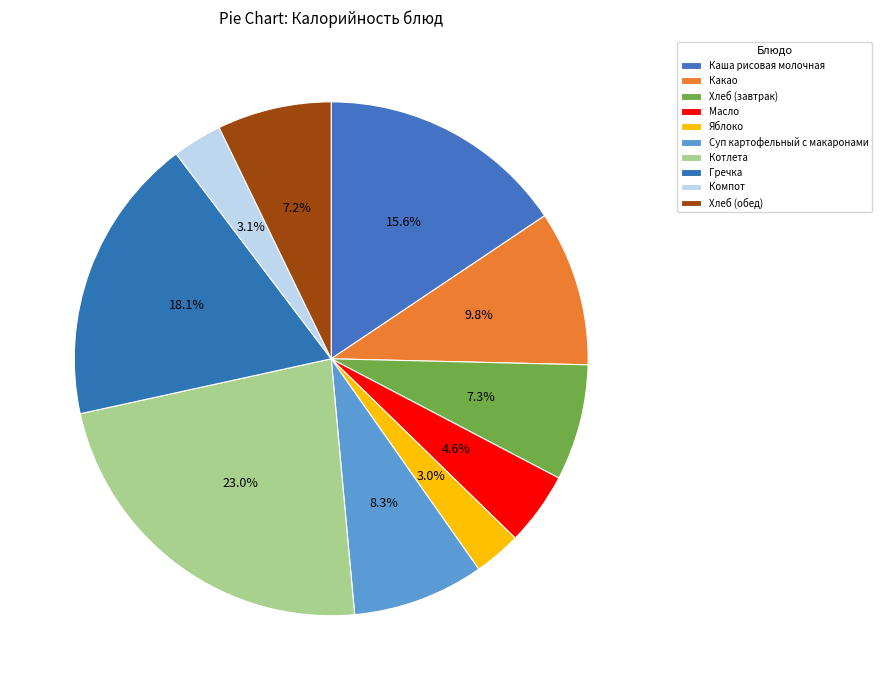

How many segments does this pie chart have?

10